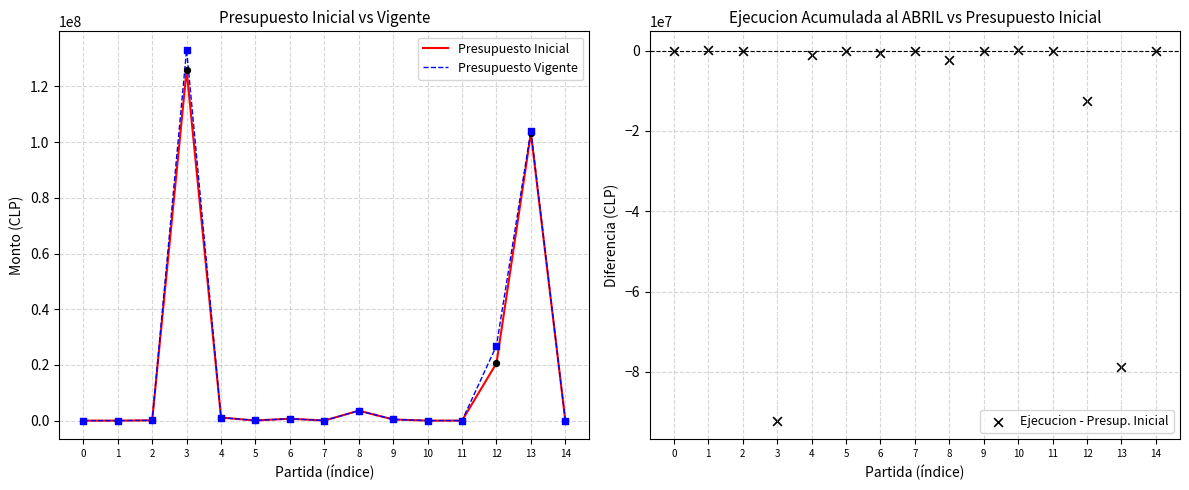

What is the total value across all series at 10?

170646